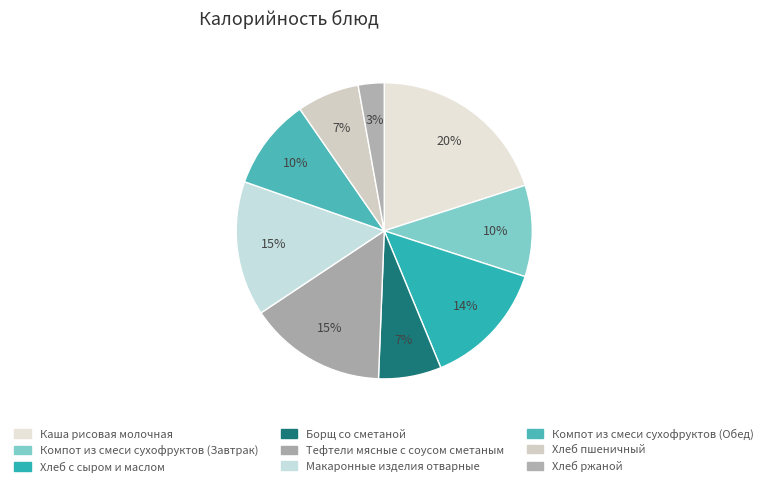

True or false: Компот из смеси сухофруктов (Завтрак) accounts for 10% of the total.

True